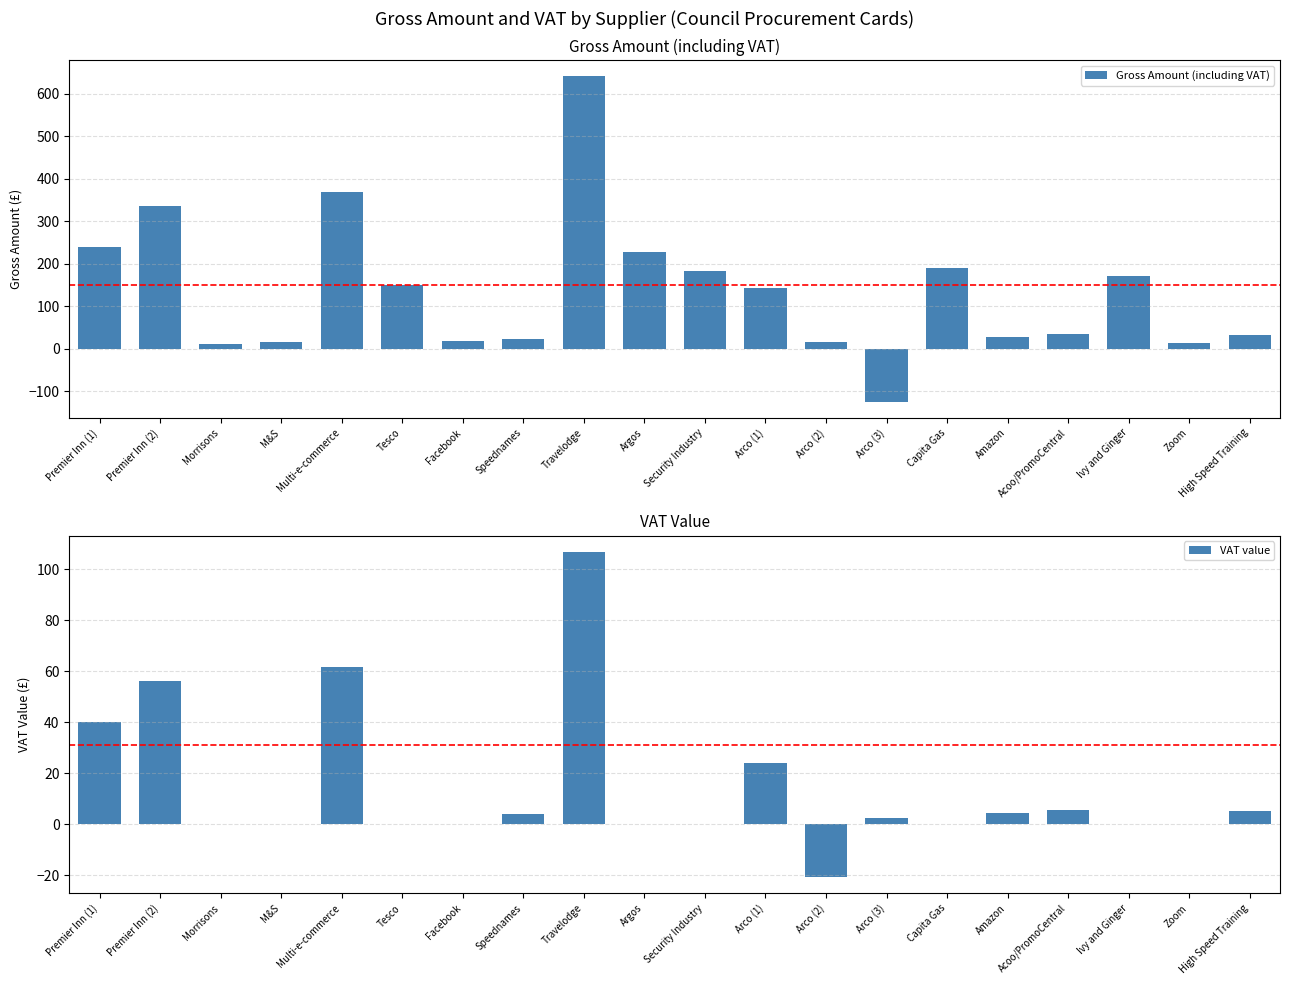

How many values in the Gross Amount (including VAT) series exceed 142?

10